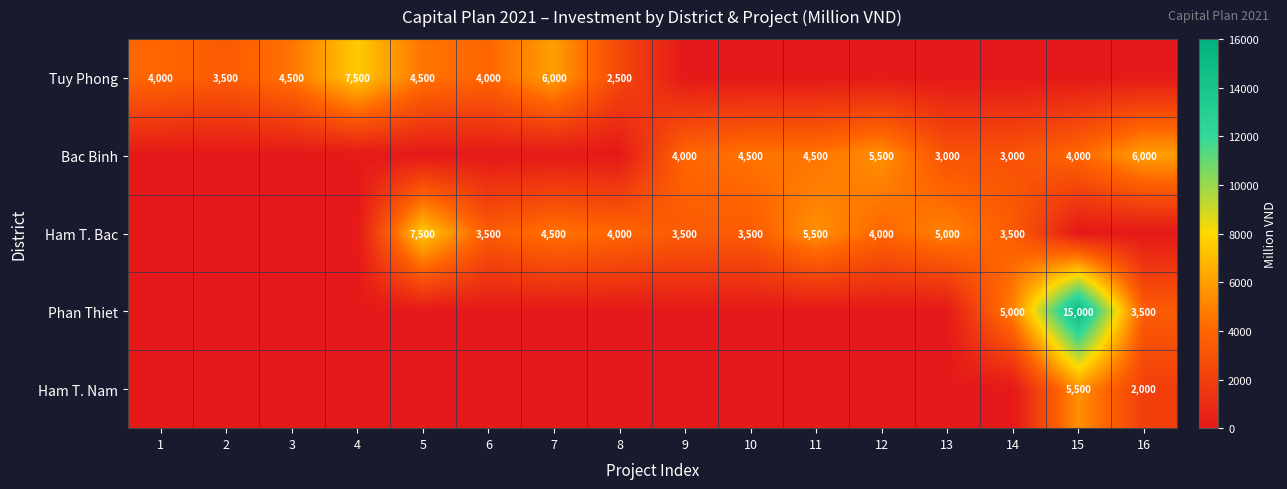

What is the sum of the Bac Binh values at 11 and 16?

10500